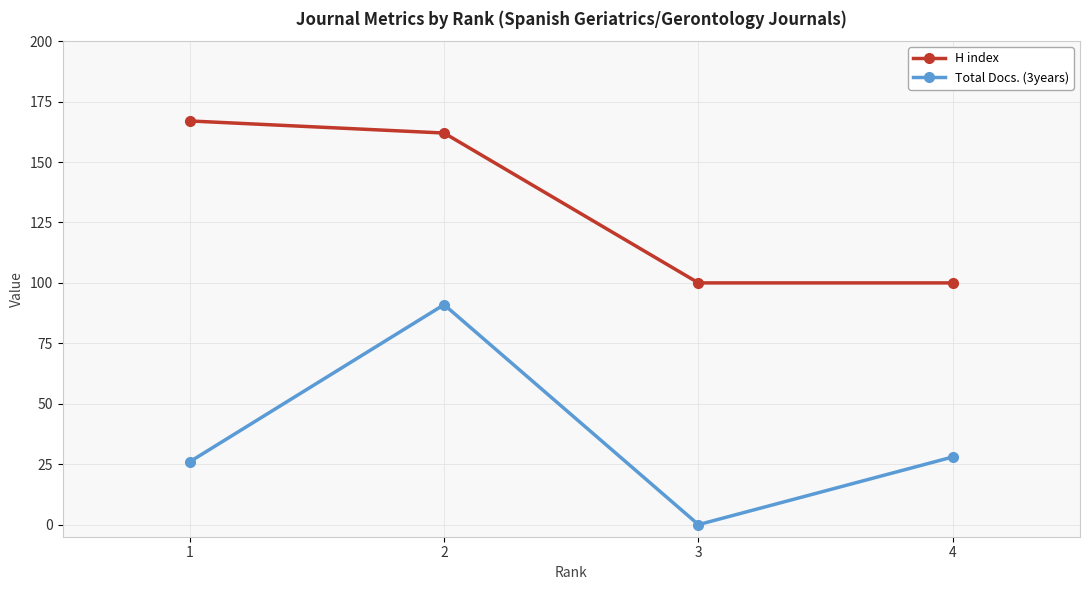

Which series changed the most between 1 and 4?

H index